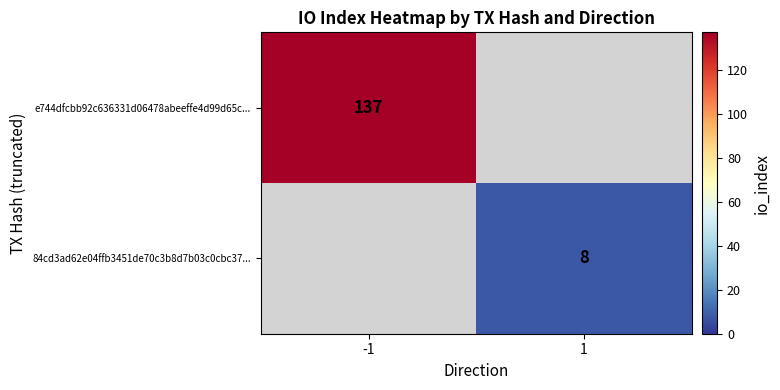

The e744dfcbb92c636331d06478abeeffe4d99d65c... series shows 91 at -1. True or false?

False